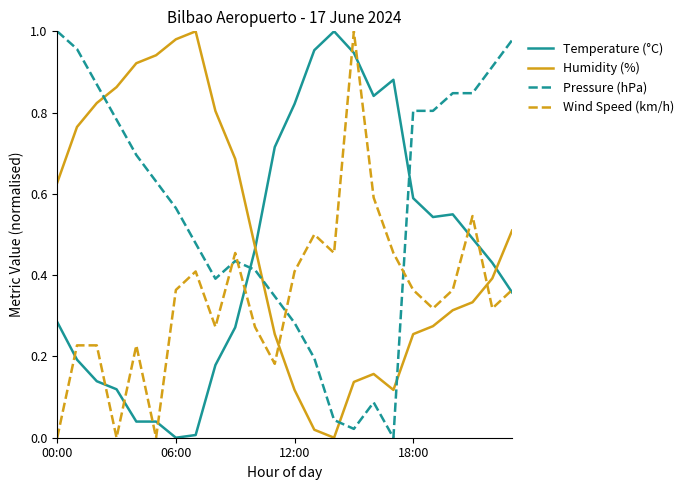

List the series in order of their overall mean, lowest first.

Wind Speed (km/h), Temperature (°C), Humidity (%), Pressure (hPa)